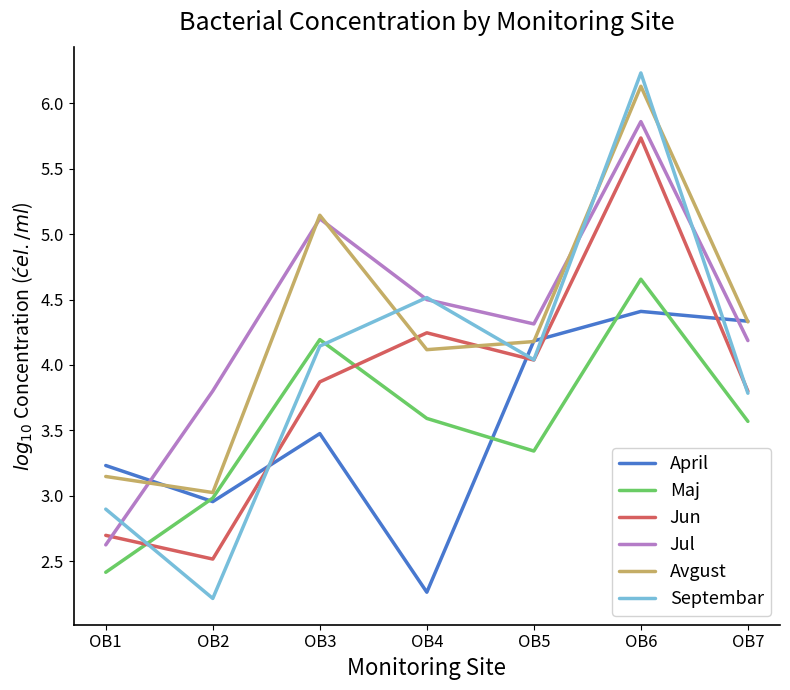

What are all the series names shown in the legend?

April, Maj, Jun, Jul, Avgust, Septembar